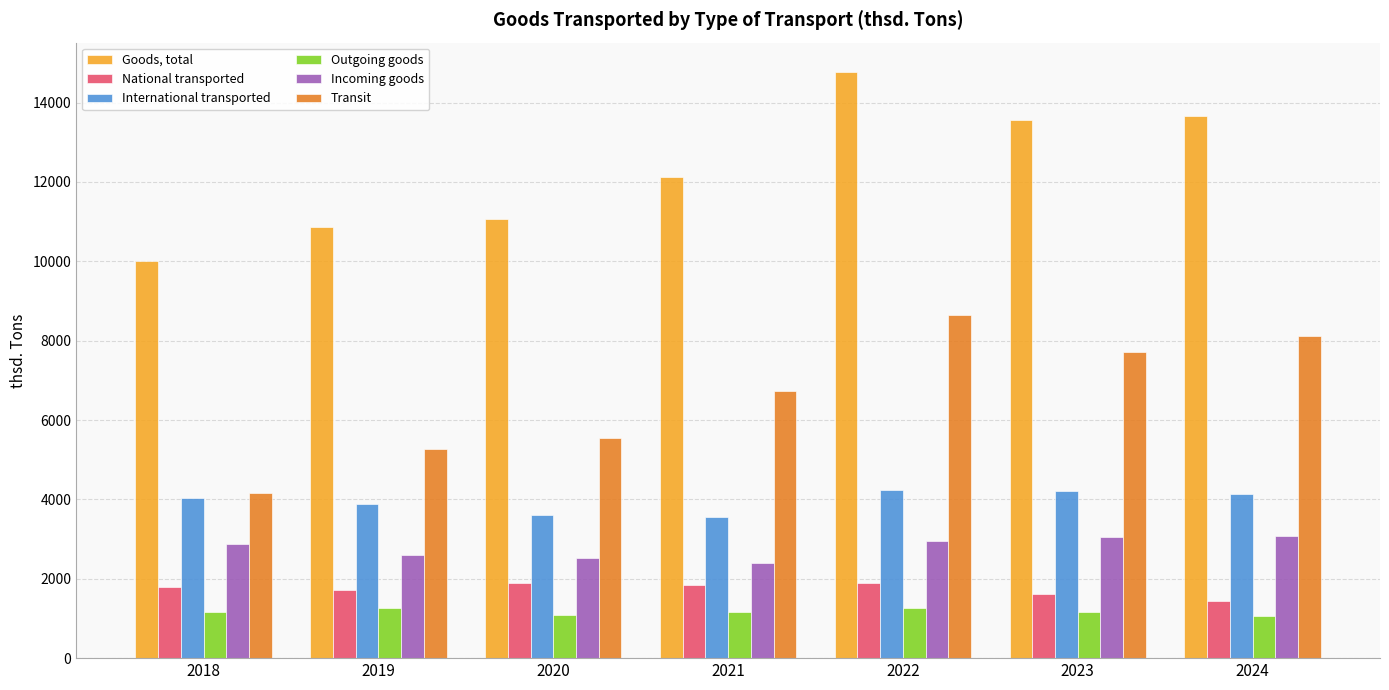

How many bars are there in total?

42